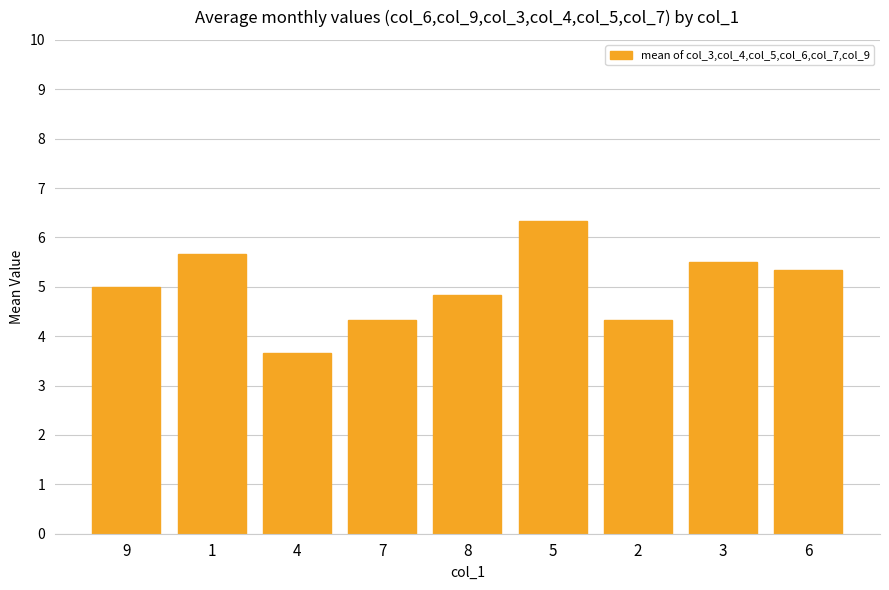

What is the greatest value displayed?

6.3